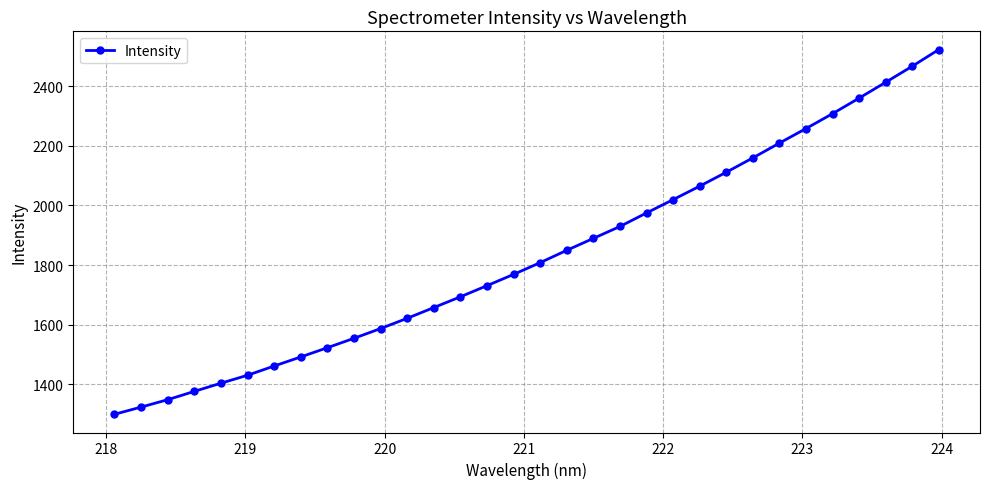

What is the average value?

1832.0